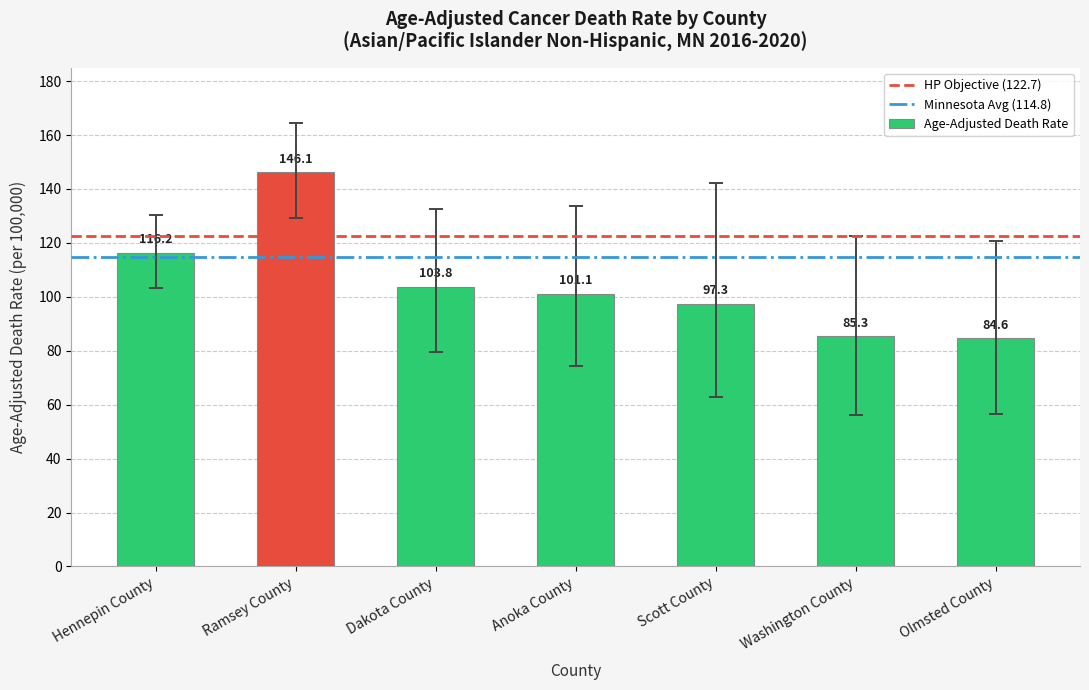

The value at Olmsted County is 131.3. True or false?

False